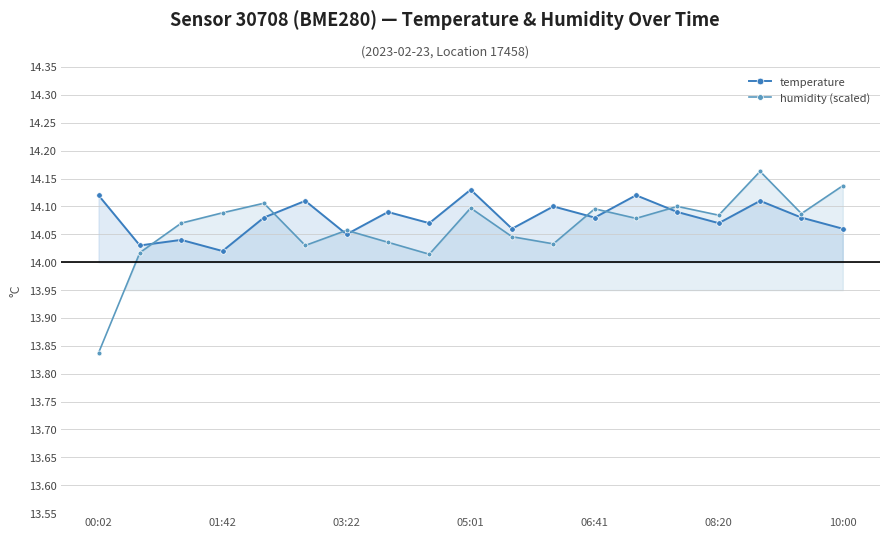

True or false: temperature has more than 1 interior local peaks.

True